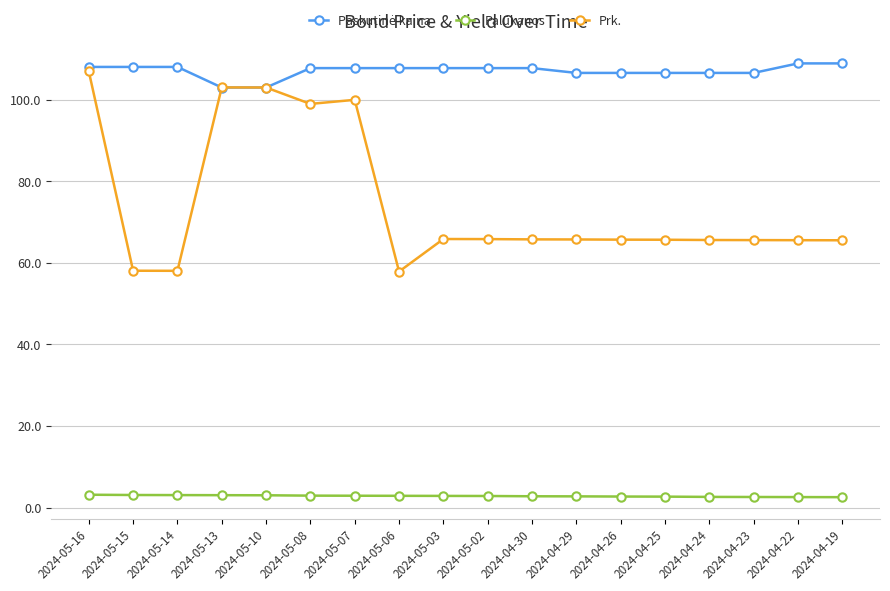

How many lines are shown in the chart?

3